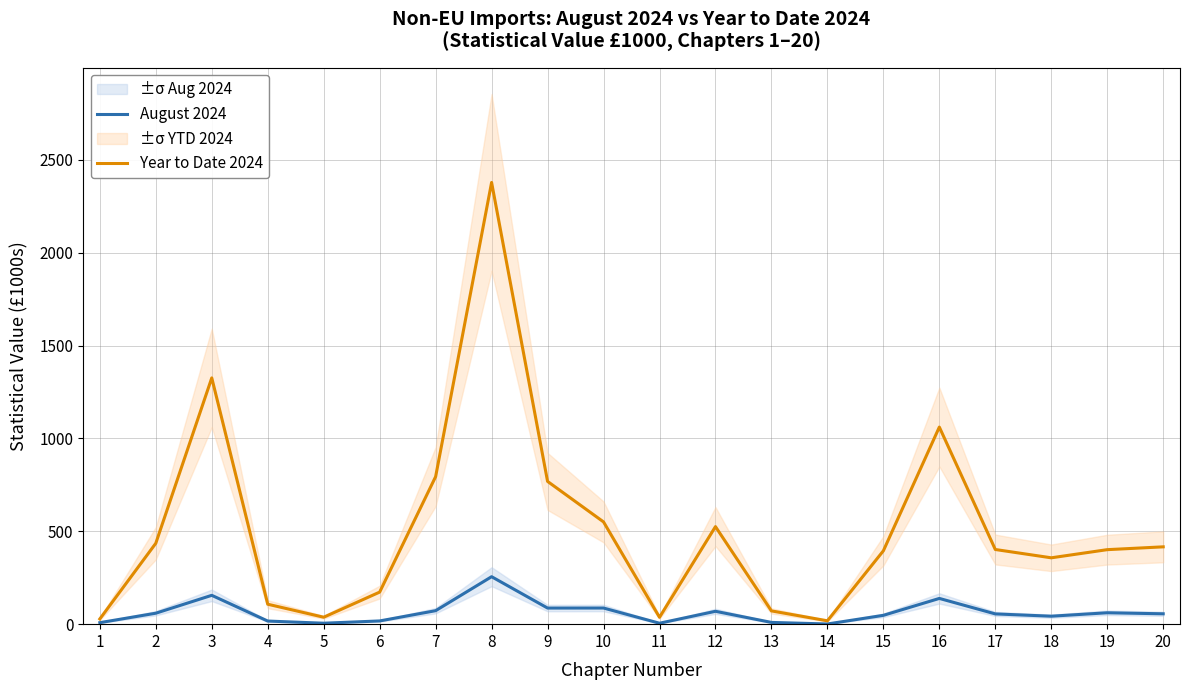

At which category does Year to Date 2024 reach its first local peak?

3